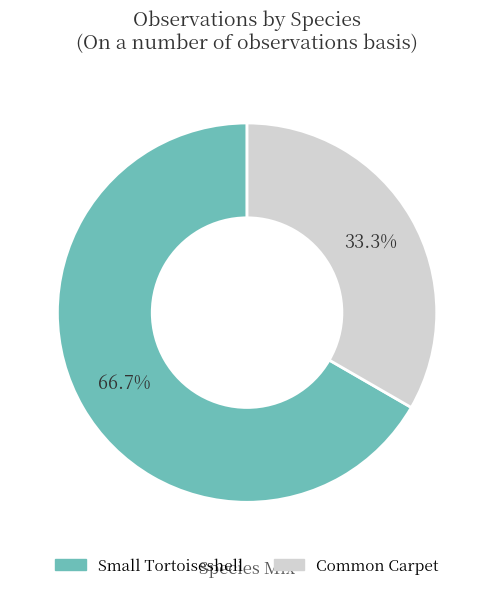

What is the smallest slice in the pie chart?

Common Carpet